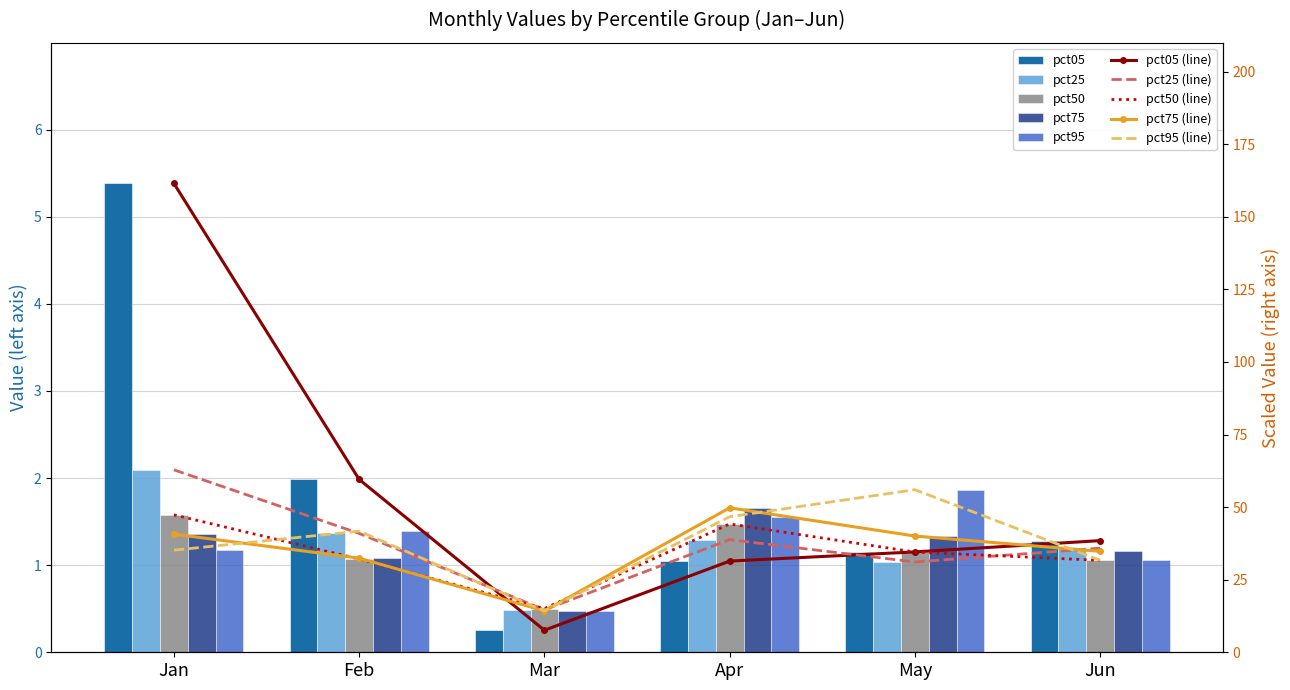

How many bars are there in total?

30